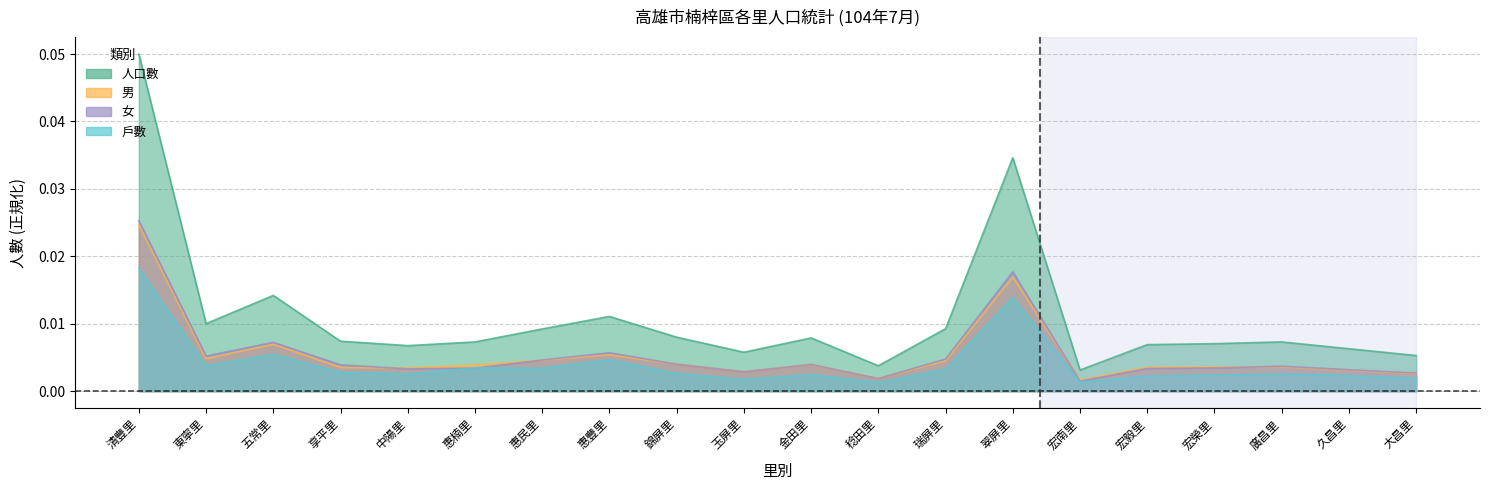

How many distinct data groups are displayed?

4